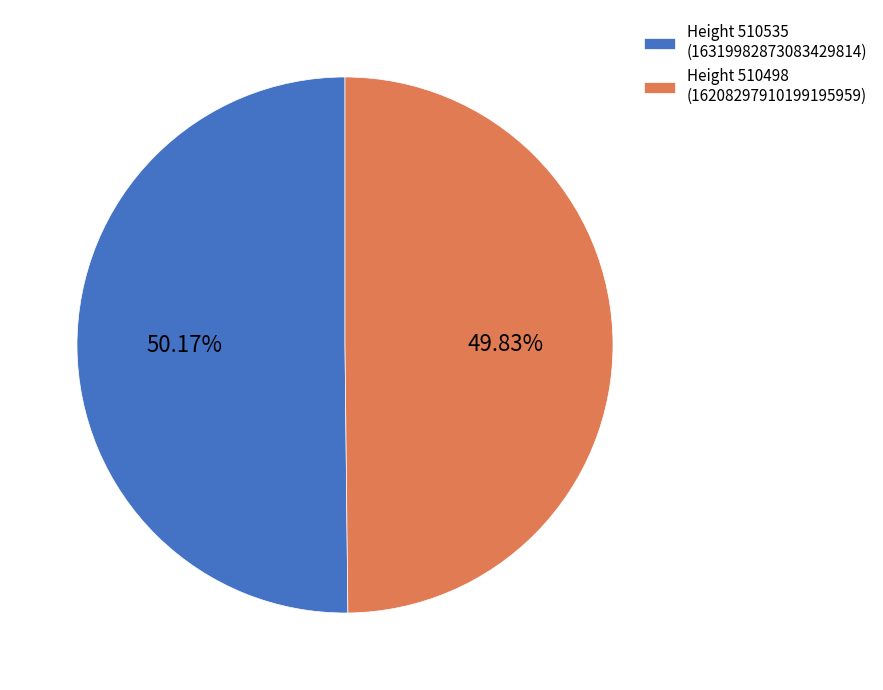

What is the ratio of the value at Height 510498 (16208297910199195959) to the value at Height 510535 (16319982873083429814)?

1.0